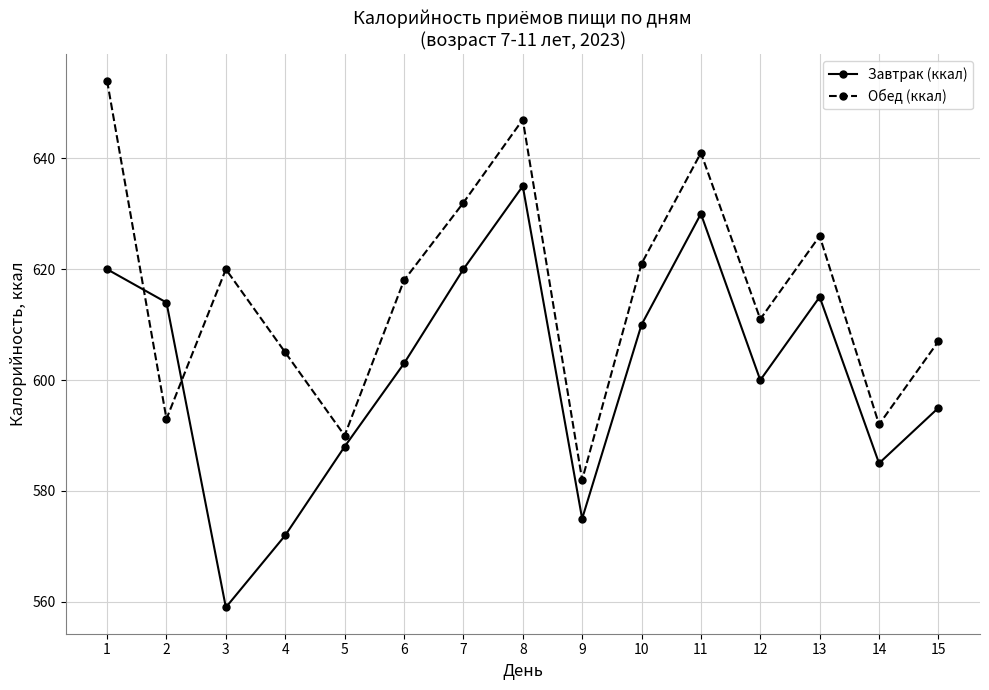

What is the difference between the second highest and minimum values in the Завтрак (ккал) series?

71